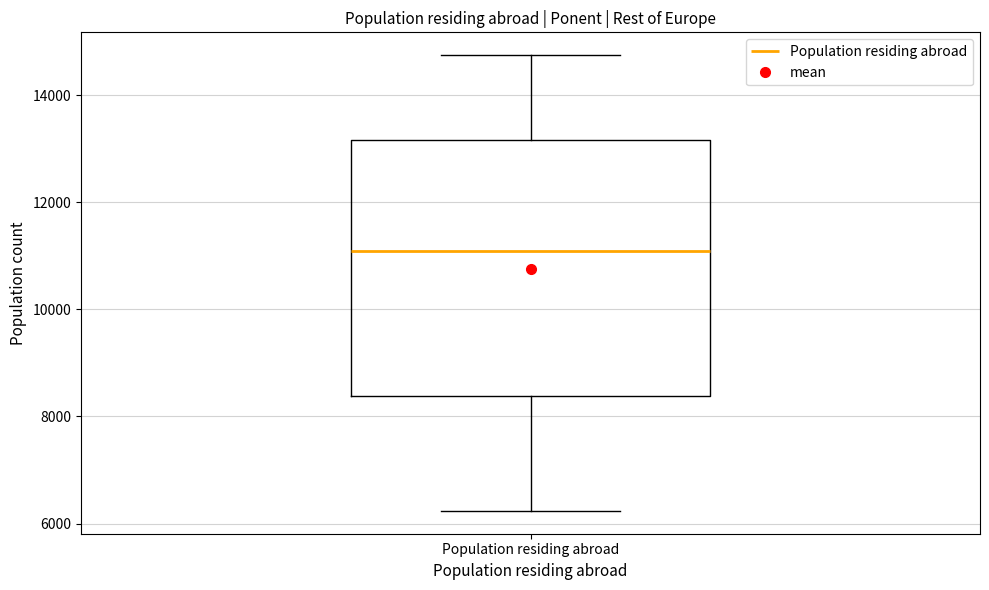

Where is the lower edge of the box for Population residing abroad on the y-axis? The values are not printed on the chart, so give them approximately, as read against the axis.

8400